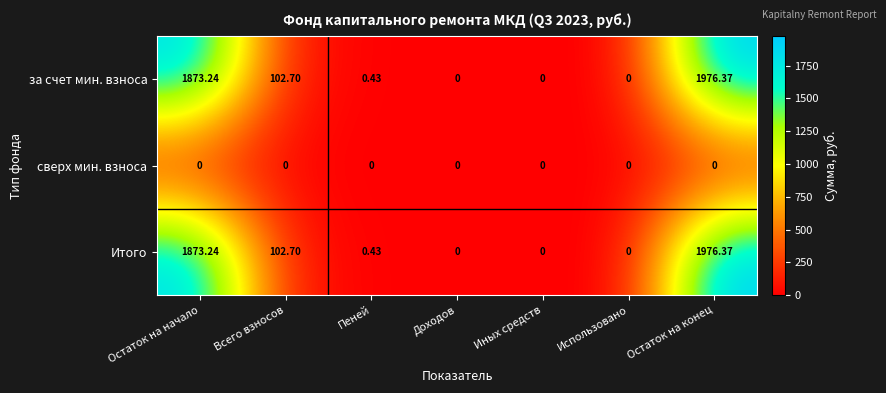

At which category is the sum across all series the highest?

Остаток на конец